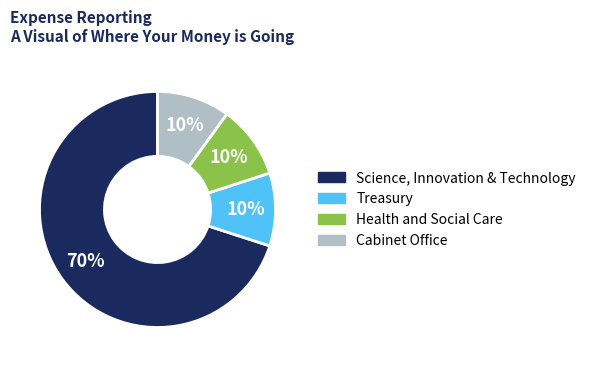

To the nearest percent, what is the difference between the largest and smallest slice percentages?

60%